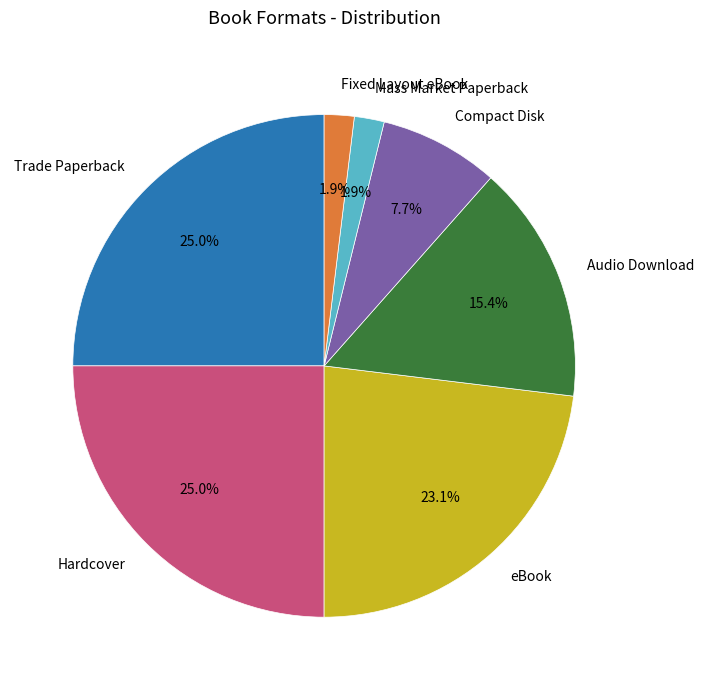

How much of the chart is everything except eBook?

76.9%